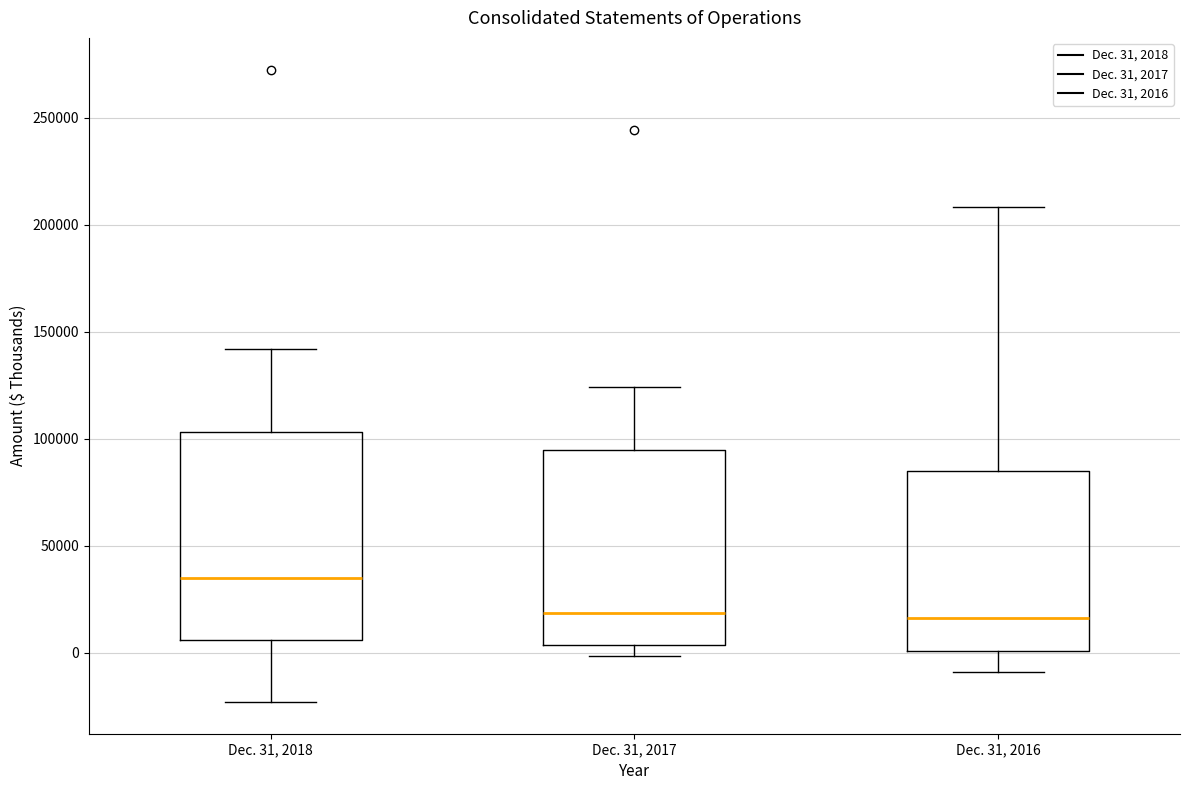

Reading left to right, transcribe this box plot: for each box, give where its median line is, the range the box spans, and where its two whiskers end, as read against the y-axis. The values are not printed on the chart, so give them approximately, as read against the axis.

Dec. 31, 2018: median 35000, box 5000 to 105000, whiskers -25000 to 140000
Dec. 31, 2017: median 20000, box 5000 to 95000, whiskers 0 to 125000
Dec. 31, 2016: median 15000, box 0 to 85000, whiskers -10000 to 210000